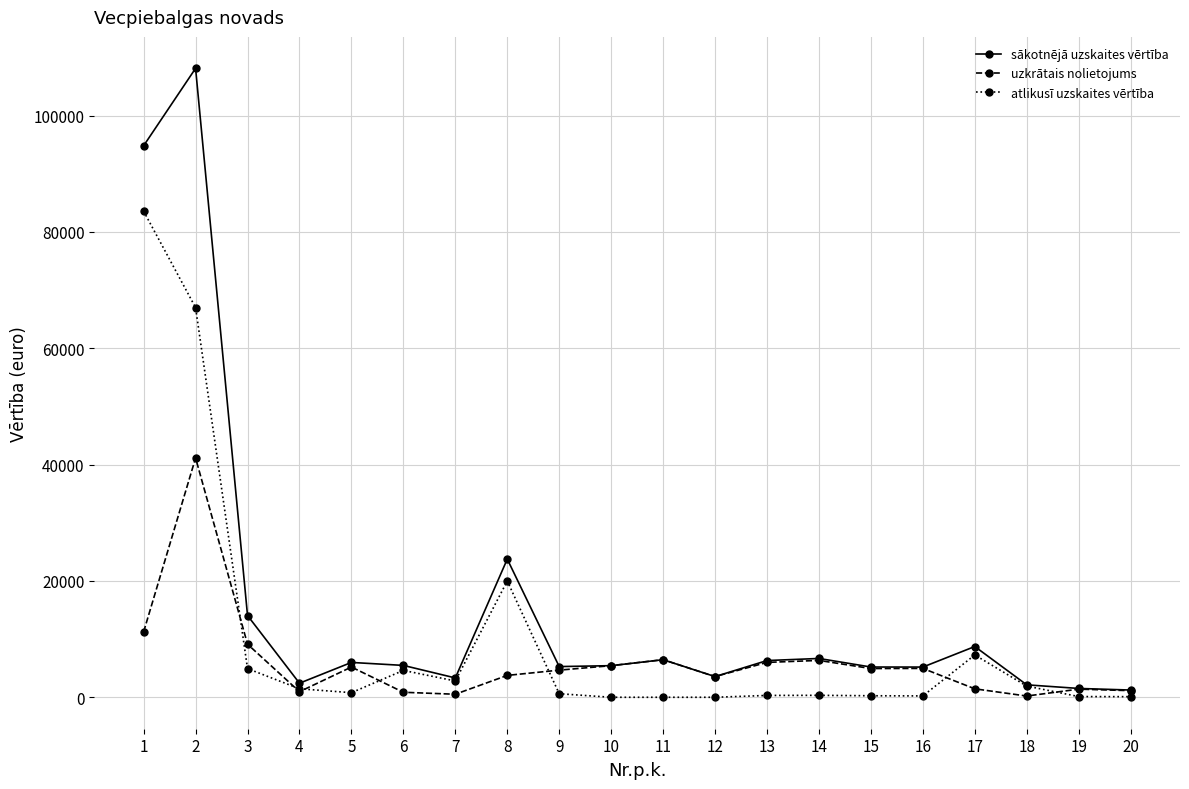

What is the sum of all uzkrātais nolietojums values?

119381.4